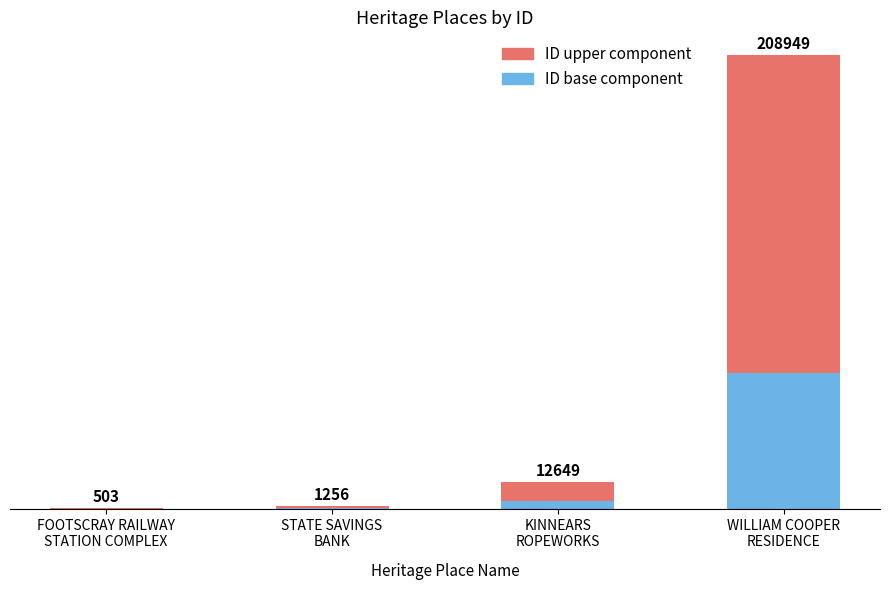

Which category has the lowest value in the ID upper component series?

FOOTSCRAY RAILWAY
STATION COMPLEX